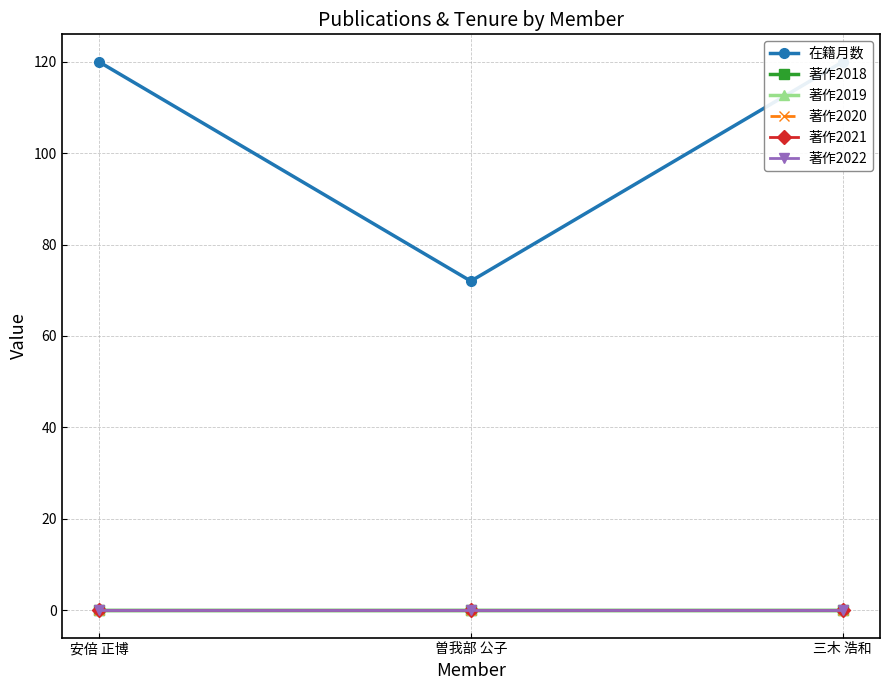

Does the chart display data point markers on the line(s)?

Yes